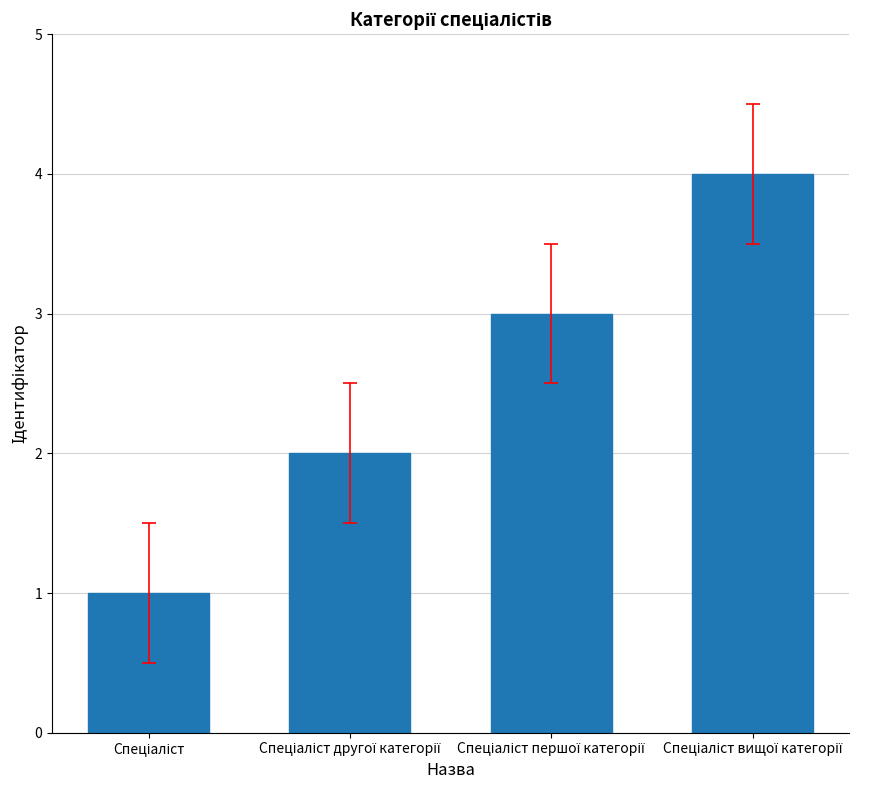

What is the difference between the maximum and minimum values?

3